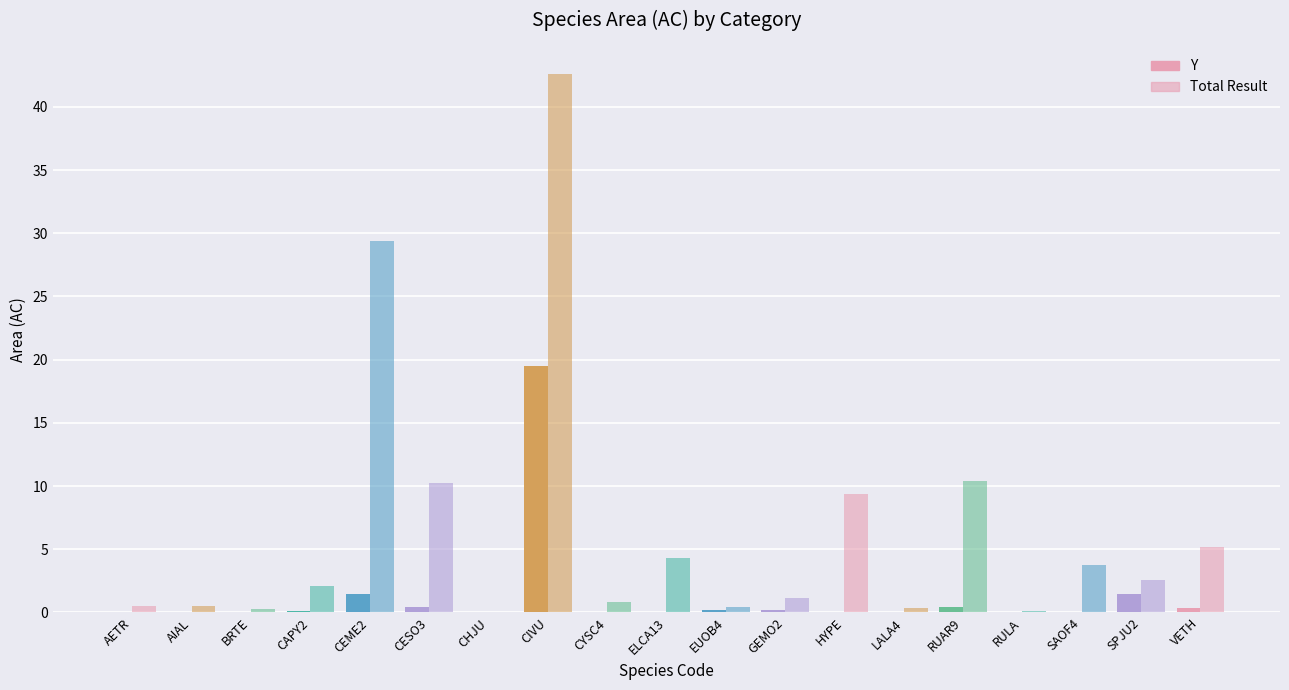

What is the difference between the highest and lowest values at CAPY2?

2.0